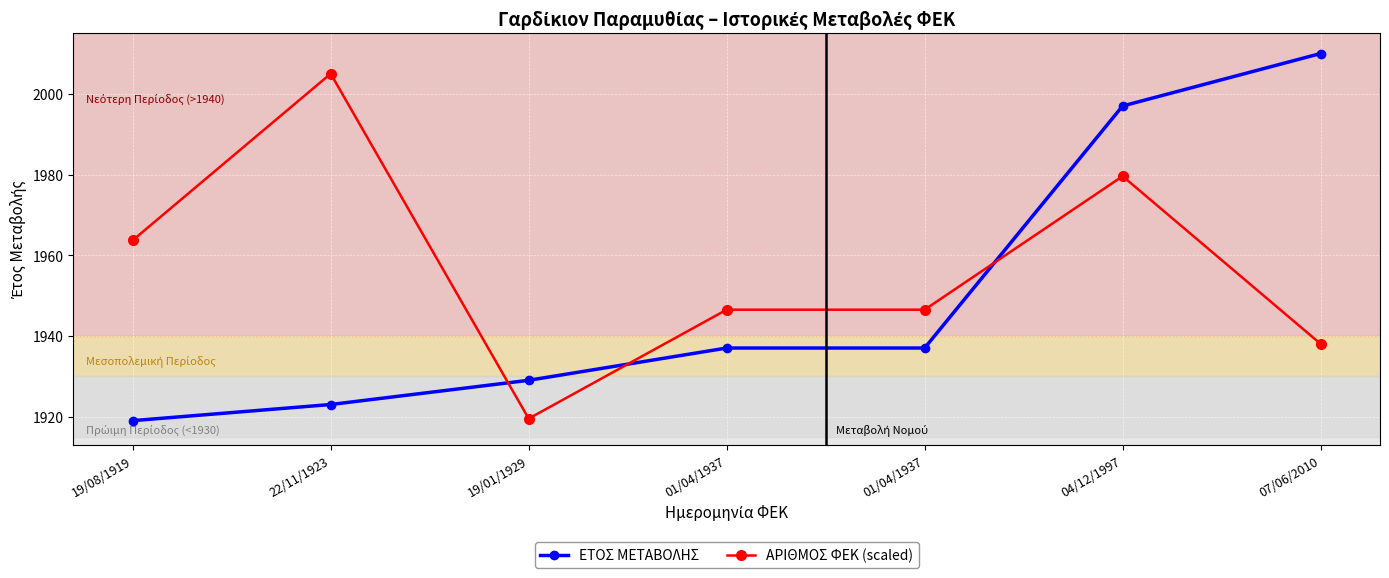

At how many categories does at least one series exceed 1958?

4